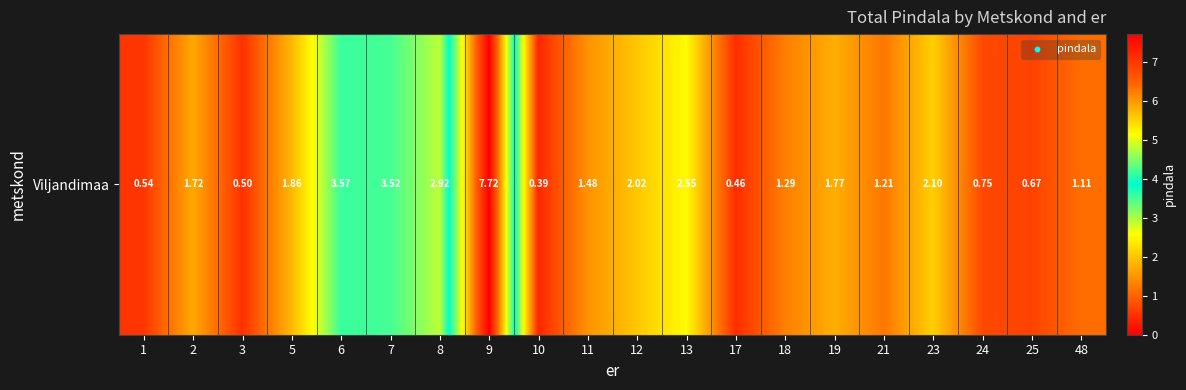

Count the number of data series in this chart.

1